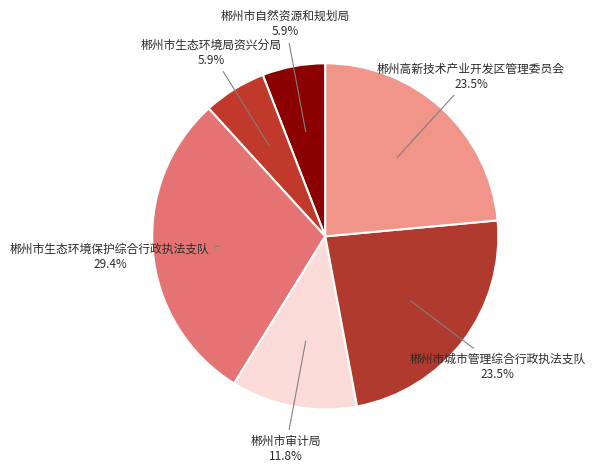

Between 郴州市自然资源和规划局 and 郴州市城市管理综合行政执法支队, which is larger?

郴州市城市管理综合行政执法支队